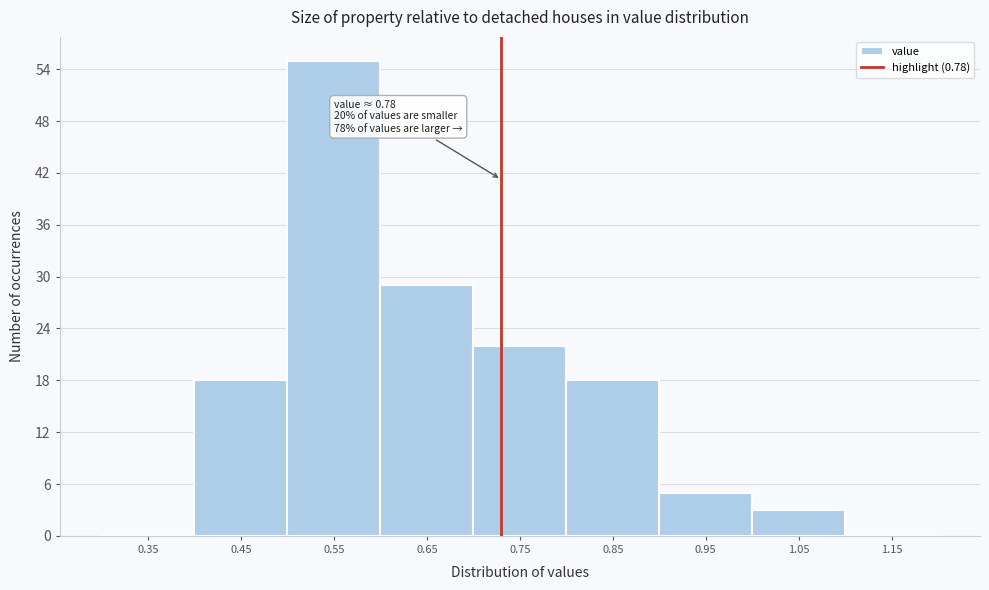

Reading left to right, what are all the values shown in this chart?

0.35=0	0.45=18	0.55=55	0.65=29	0.75=22	0.85=18	0.95=5	1.05=3	1.15=0